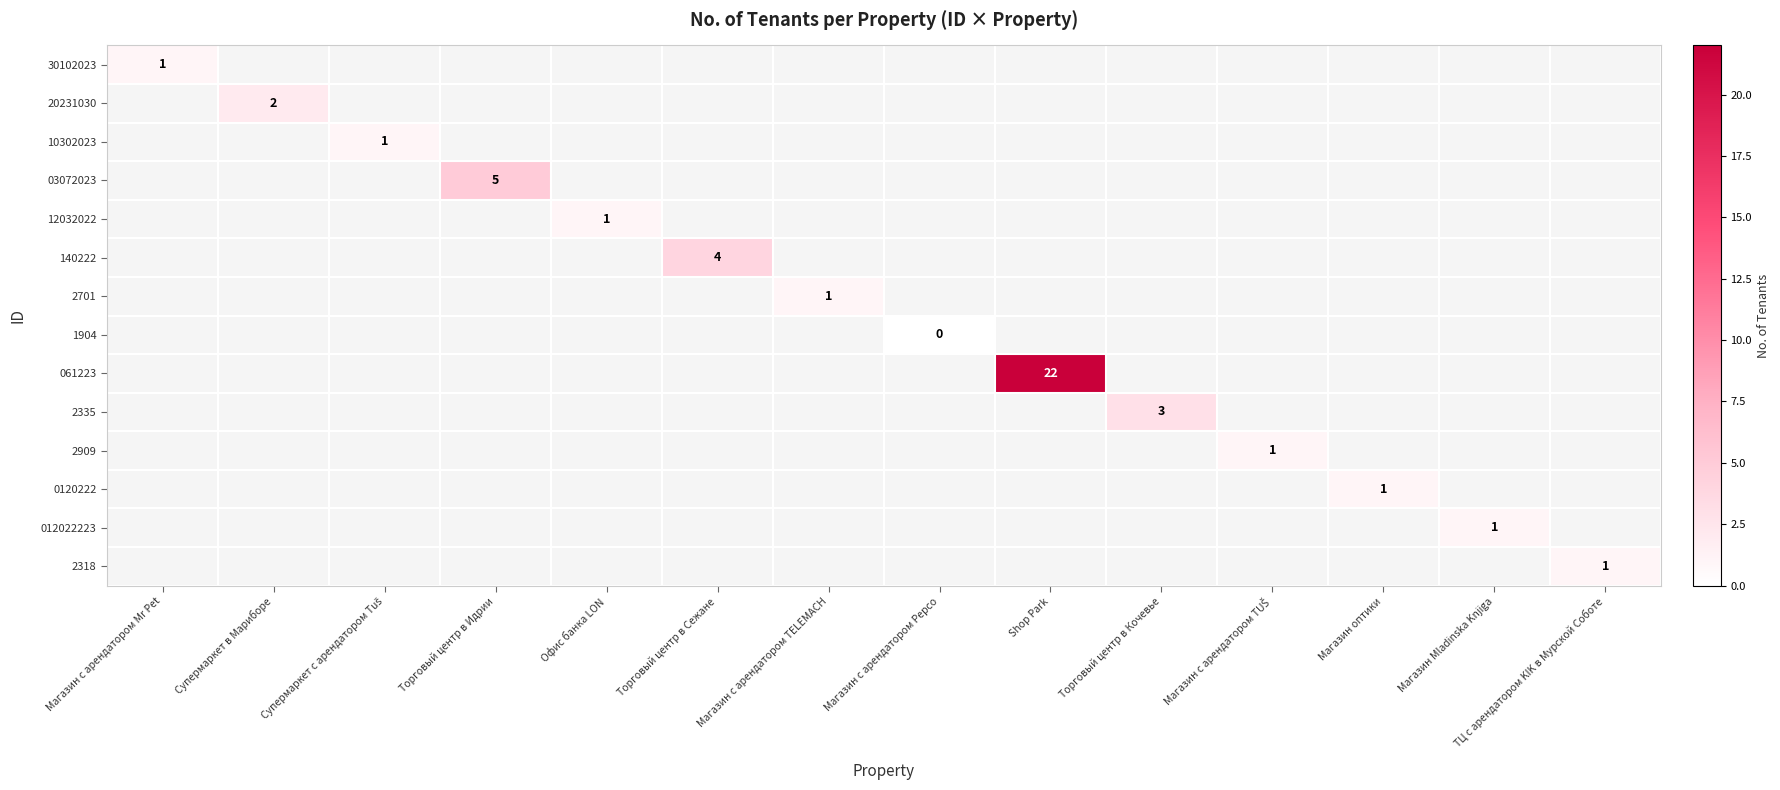

The 2318 series shows 1 at ТЦ с арендатором KIK в Мурской Соботе. True or false?

True